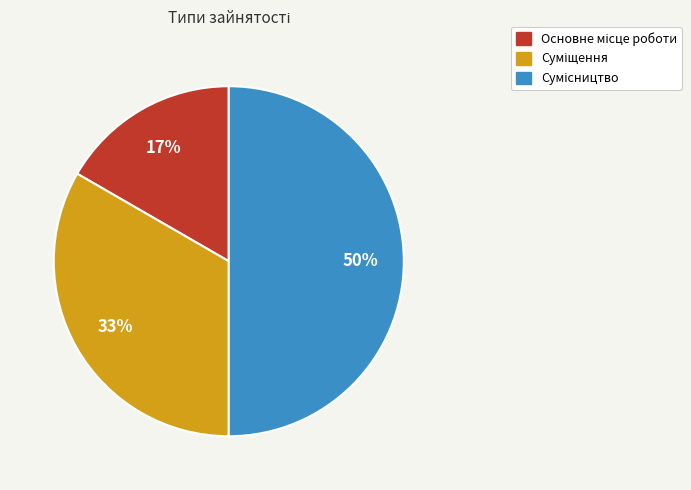

To the nearest percent, what is the average slice percentage?

33%